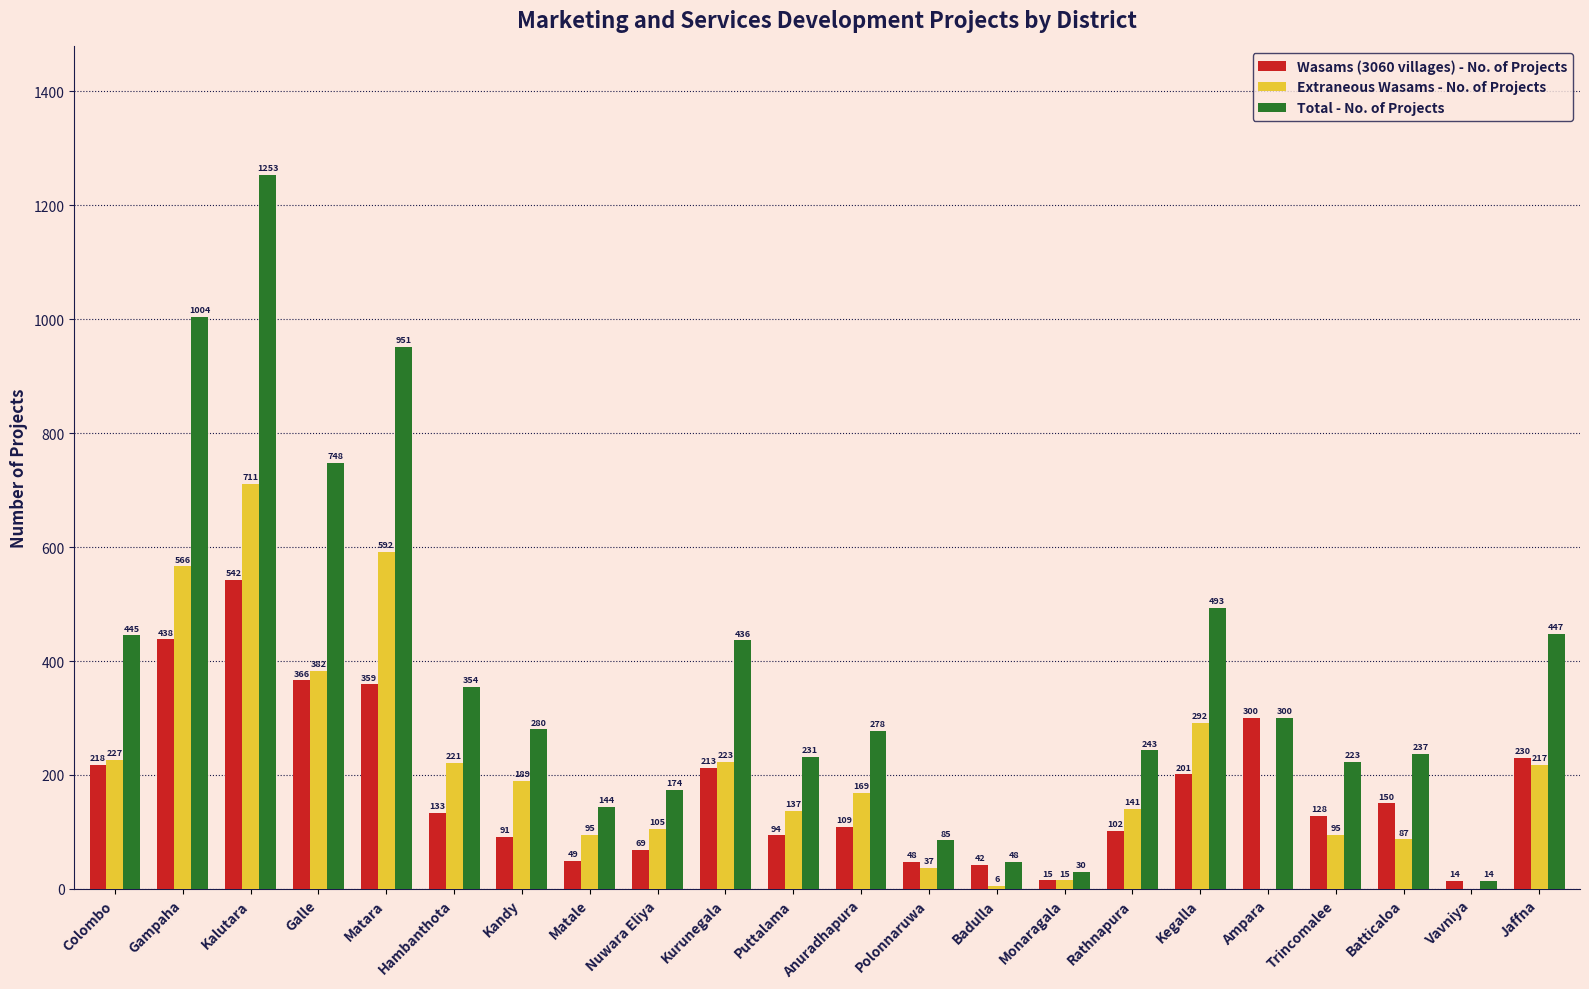

What is the sum of all Extraneous Wasams - No. of Projects values?

4507